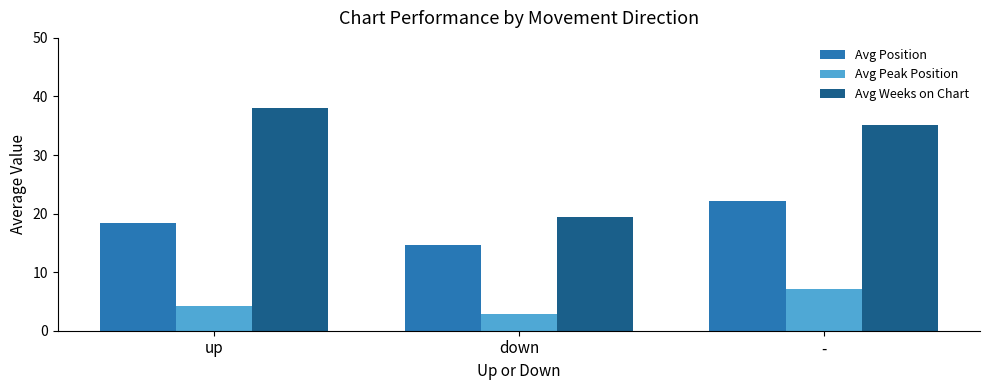

What position from the right is up?

3